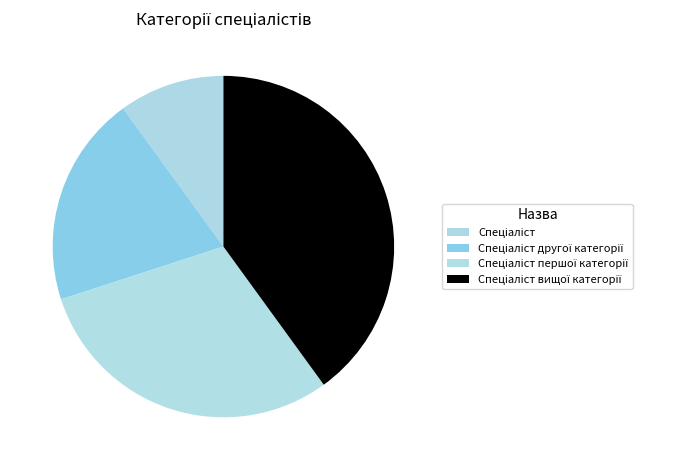

True or false: Спеціаліст вищої категорії accounts for 30% of the total.

False